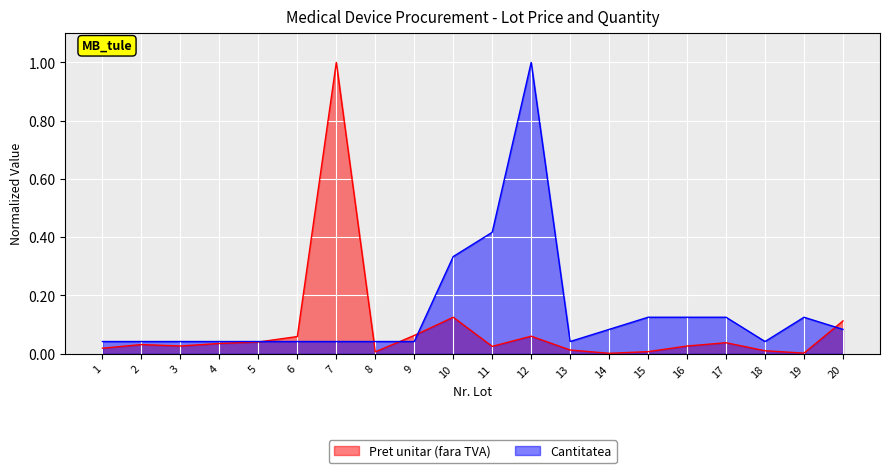

Where is the first local minimum for Cantitatea?

13